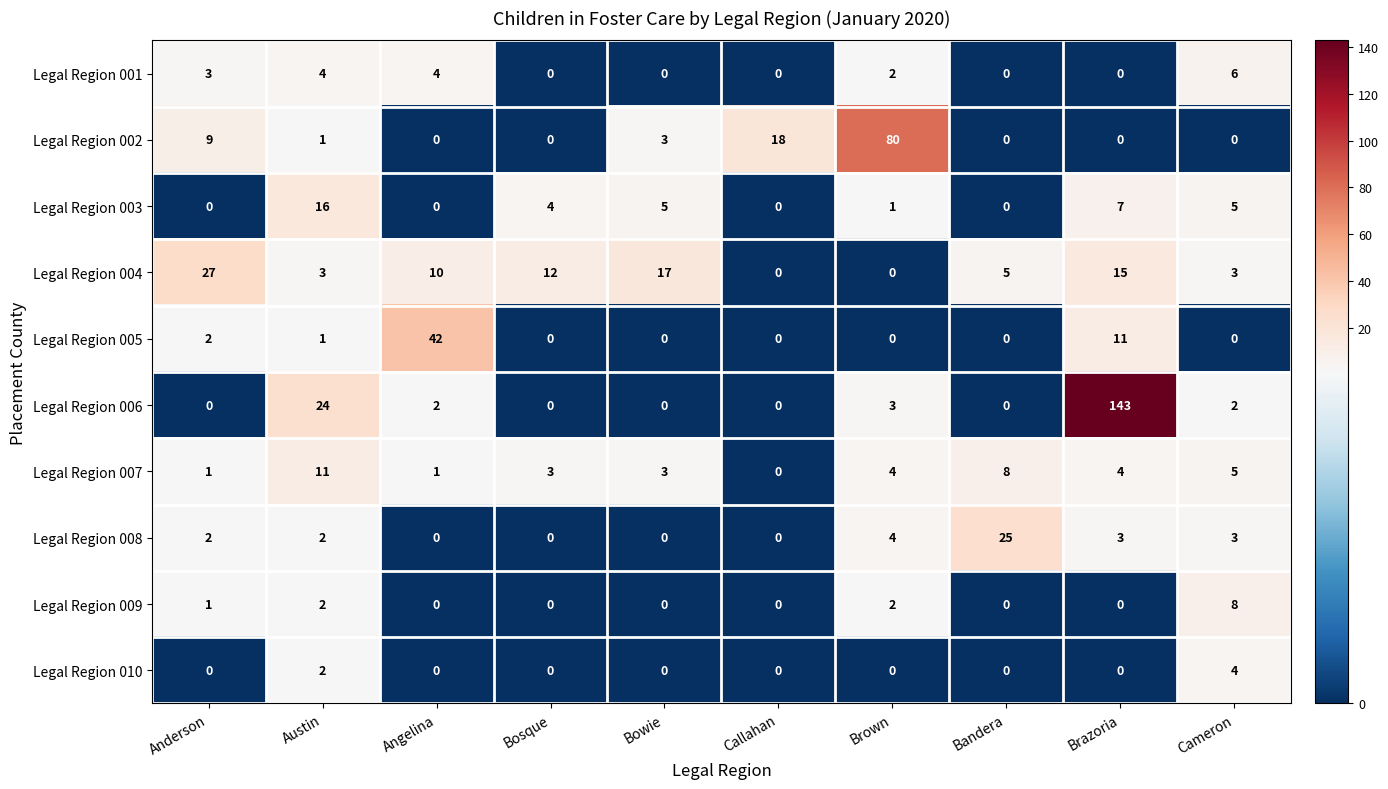

What is the highest value of the Legal Region 007 series?

11